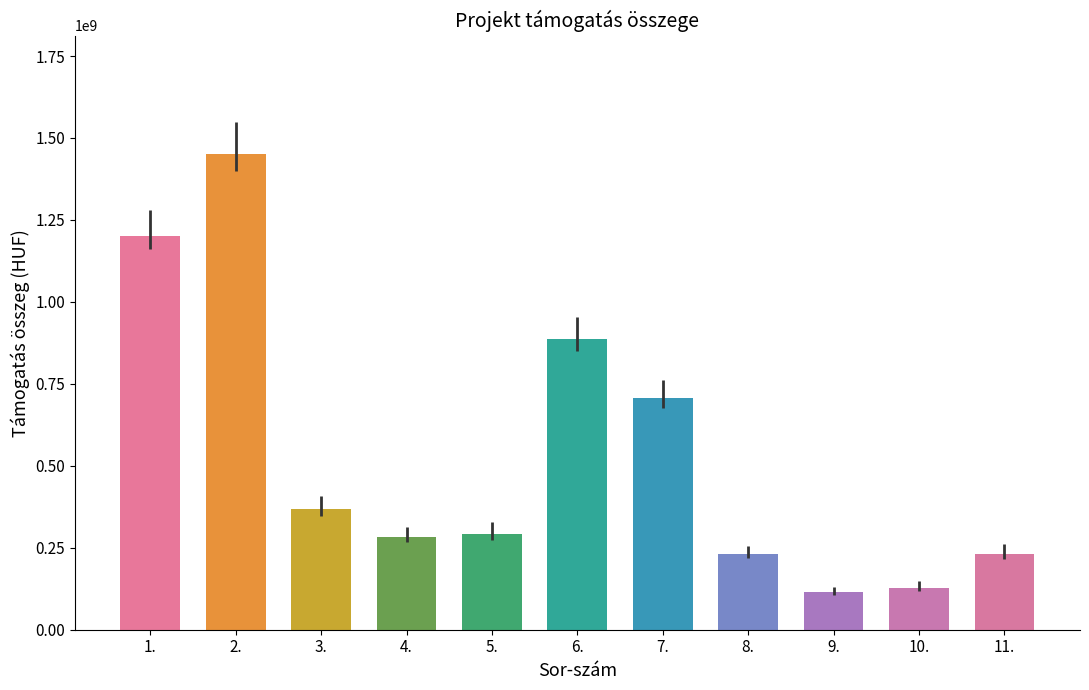

List the labels in order of value, largest first.

2., 1., 6., 7., 3., 5., 4., 11., 8., 10., 9.